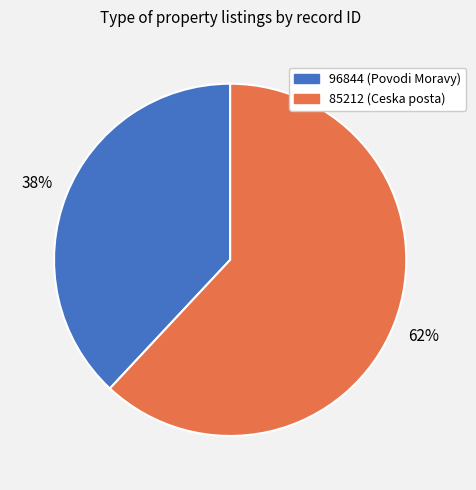

To the nearest percent, what is the average slice percentage?

50%